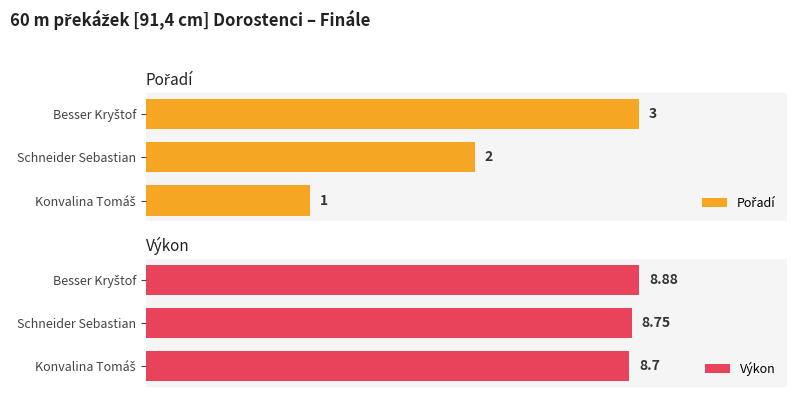

Are the bars horizontal?

Yes